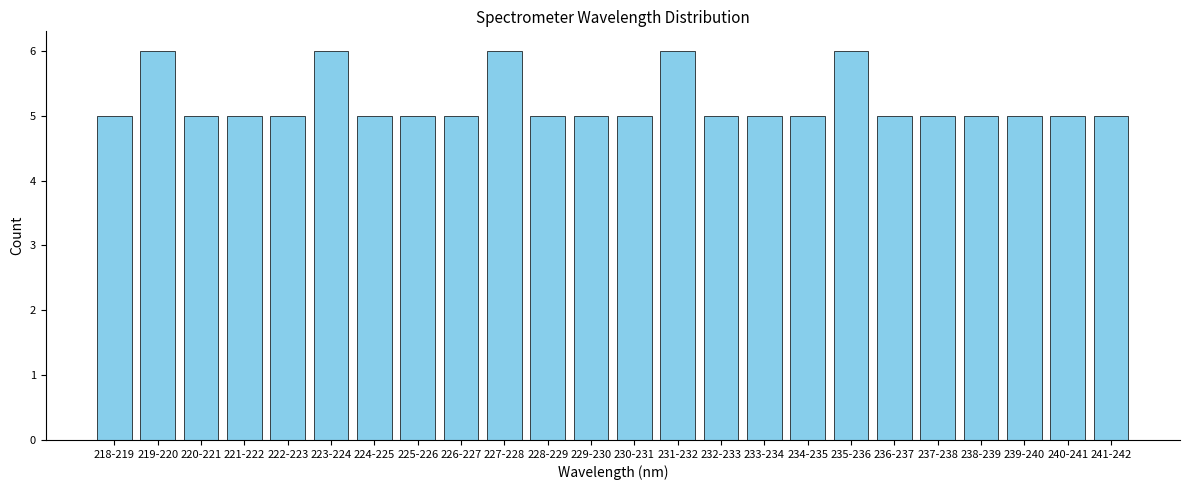

Reading left to right, extract all data points from this chart.

218-219=5	219-220=6	220-221=5	221-222=5	222-223=5	223-224=6	224-225=5	225-226=5	226-227=5	227-228=6	228-229=5	229-230=5	230-231=5	231-232=6	232-233=5	233-234=5	234-235=5	235-236=6	236-237=5	237-238=5	238-239=5	239-240=5	240-241=5	241-242=5